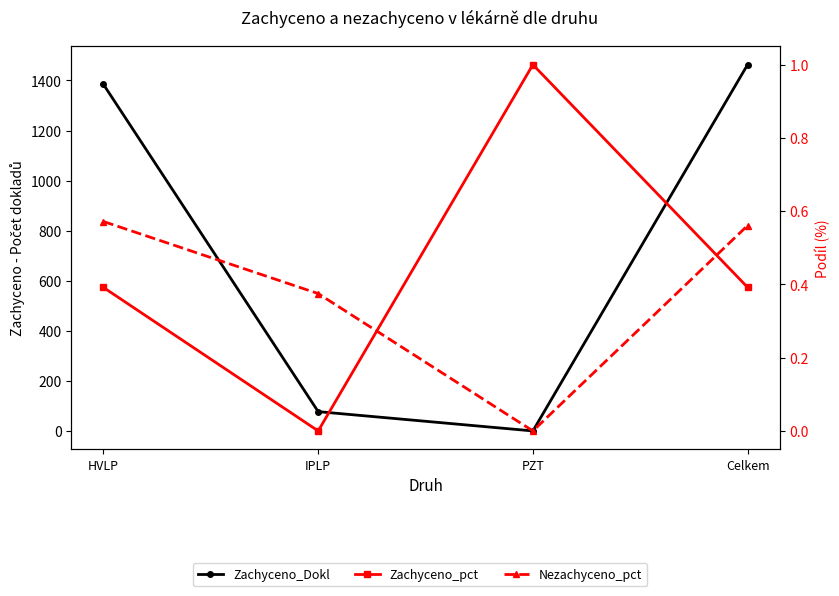

Between which two adjacent categories do Nezachyceno_pct and Zachyceno_pct first intersect?

IPLP and PZT